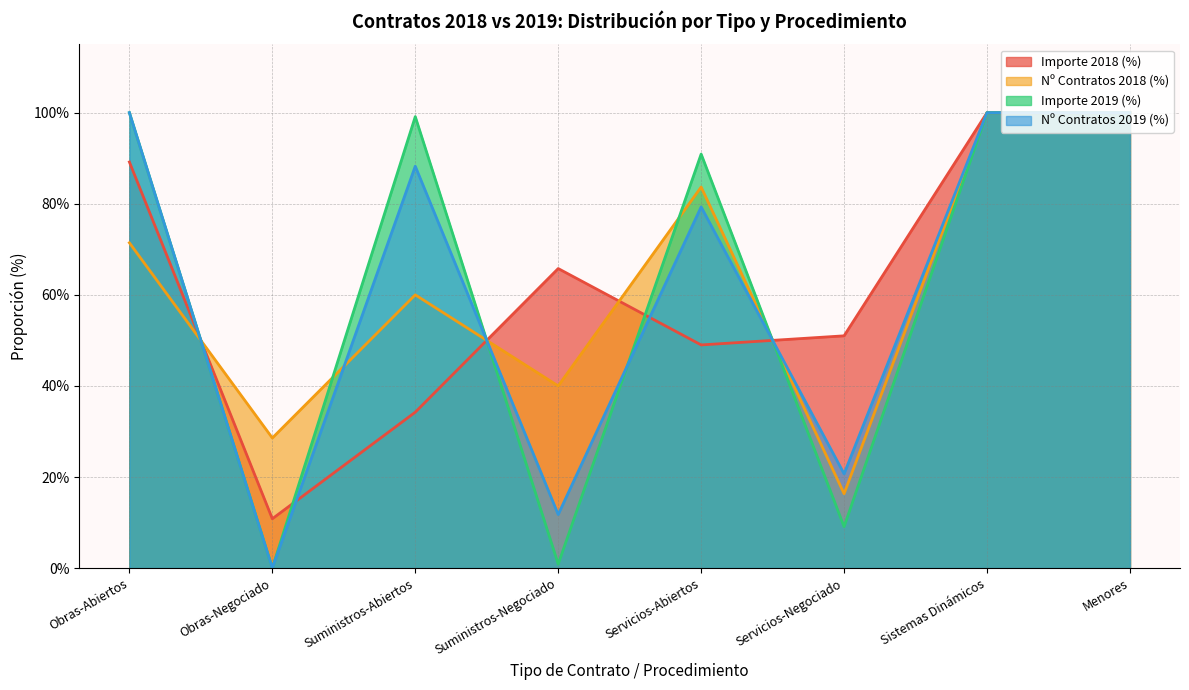

True or false: Nº Contratos 2018 (%) has a value of 1.0 at Menores.

True